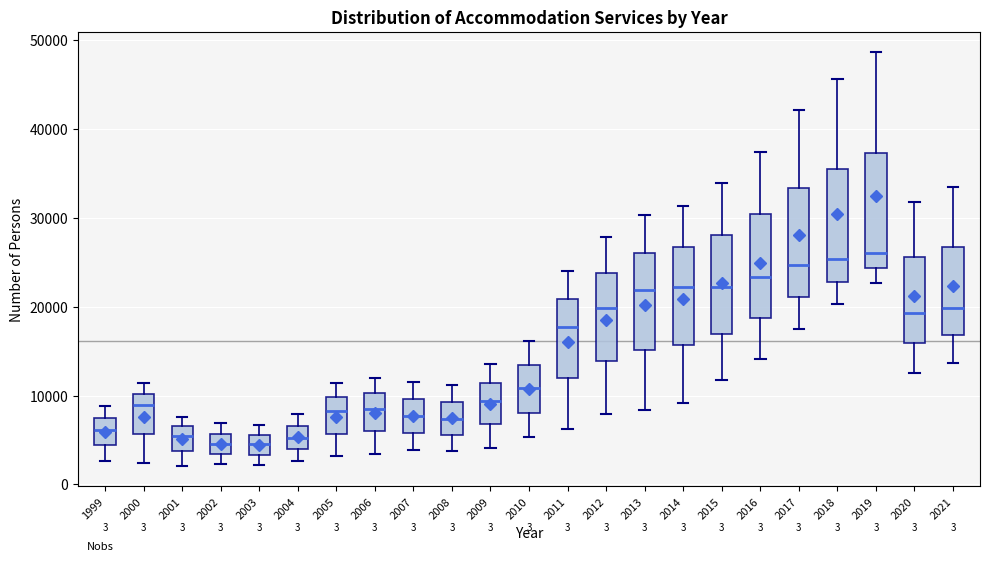

Reading left to right, read every box against the y-axis: the position of its median line, the range the box covers, and the ends of its whiskers. The values are not printed on the chart, so give them approximately, as read against the axis.

1999: median 6000, box 4000 to 7000, whiskers 3000 to 9000
2000: median 9000, box 6000 to 10000, whiskers 2000 to 11000
2001: median 5000, box 4000 to 7000, whiskers 2000 to 8000
2002: median 5000, box 3000 to 6000, whiskers 2000 to 7000
2003: median 5000, box 3000 to 6000, whiskers 2000 to 7000
2004: median 5000, box 4000 to 7000, whiskers 3000 to 8000
2005: median 8000, box 6000 to 10000, whiskers 3000 to 11000
2006: median 9000, box 6000 to 10000, whiskers 3000 to 12000
2007: median 8000, box 6000 to 10000, whiskers 4000 to 12000
2008: median 7000, box 6000 to 9000, whiskers 4000 to 11000
2009: median 9000, box 7000 to 11000, whiskers 4000 to 14000
2010: median 11000, box 8000 to 13000, whiskers 5000 to 16000
2011: median 18000, box 12000 to 21000, whiskers 6000 to 24000
2012: median 20000, box 14000 to 24000, whiskers 8000 to 28000
2013: median 22000, box 15000 to 26000, whiskers 8000 to 30000
2014: median 22000, box 16000 to 27000, whiskers 9000 to 31000
2015: median 22000, box 17000 to 28000, whiskers 12000 to 34000
2016: median 23000, box 19000 to 30000, whiskers 14000 to 37000
2017: median 25000, box 21000 to 33000, whiskers 18000 to 42000
2018: median 25000, box 23000 to 36000, whiskers 20000 to 46000
2019: median 26000, box 24000 to 37000, whiskers 23000 to 49000
2020: median 19000, box 16000 to 26000, whiskers 13000 to 32000
2021: median 20000, box 17000 to 27000, whiskers 14000 to 34000